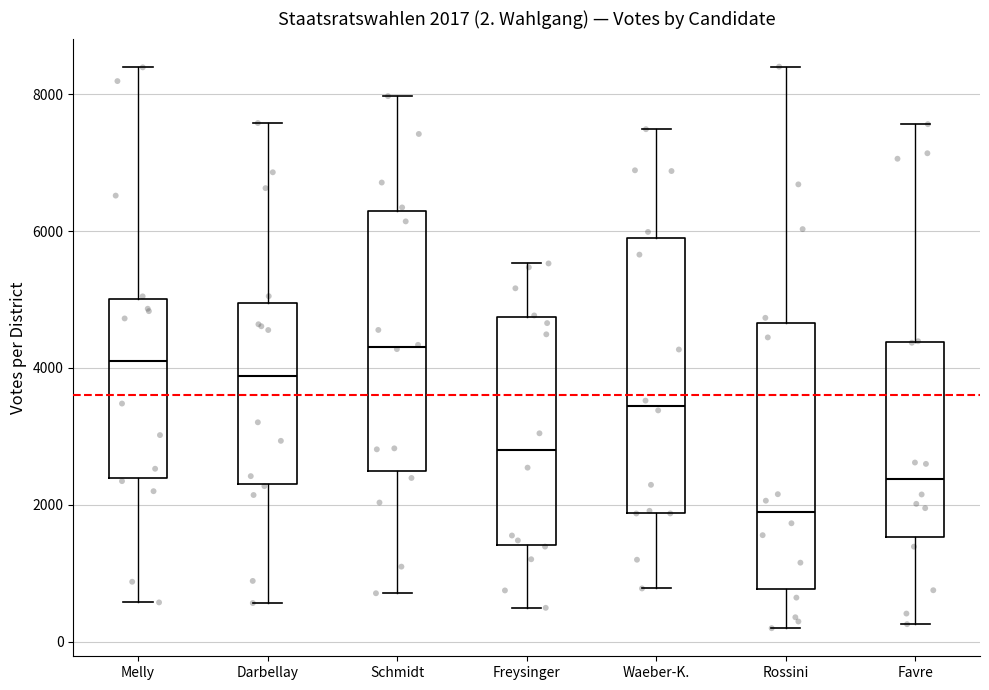

Which box's median line is the highest?

Schmidt